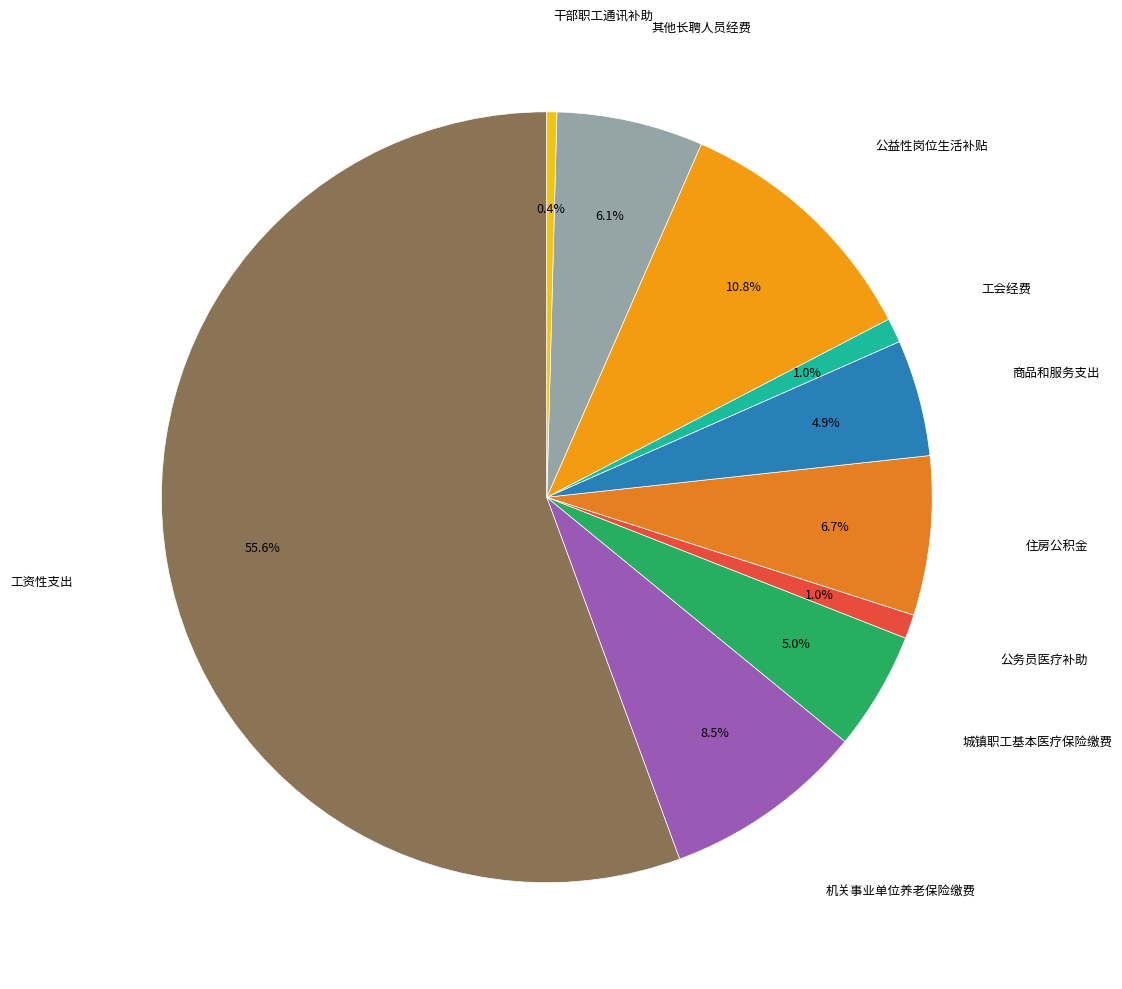

Rank the categories by value from highest to lowest.

工资性支出, 公益性岗位生活补贴, 机关事业单位养老保险缴费, 住房公积金, 其他长聘人员经费, 城镇职工基本医疗保险缴费, 商品和服务支出, 工会经费, 公务员医疗补助, 干部职工通讯补助